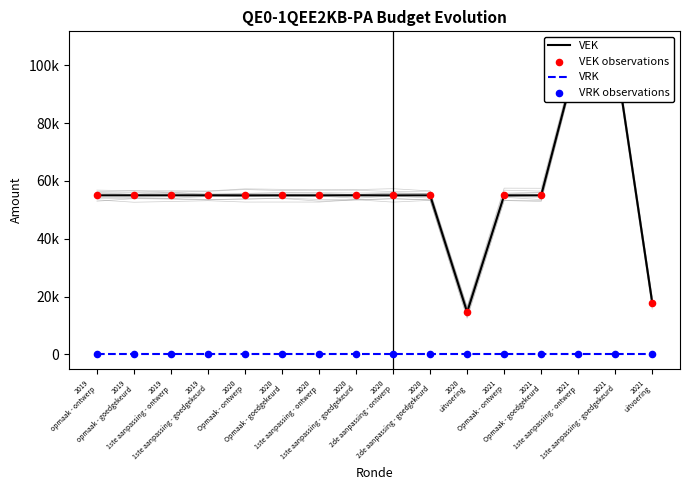

What is the total value across all series at 2020
1ste aanpassing - ontwerp?

110000